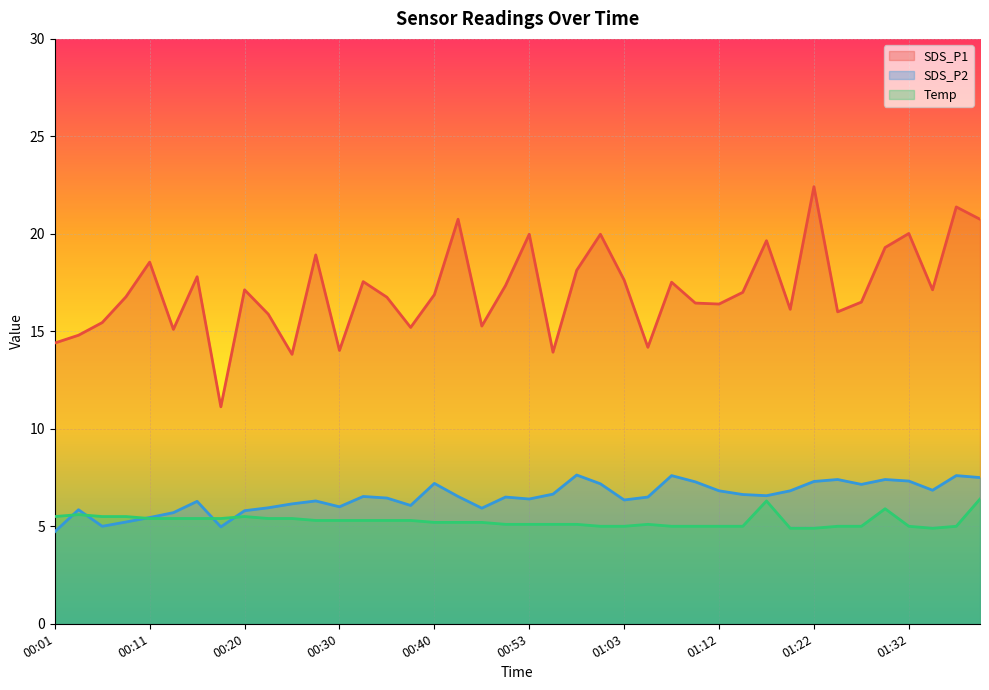

Read the Temp value at 01:17.

6.3